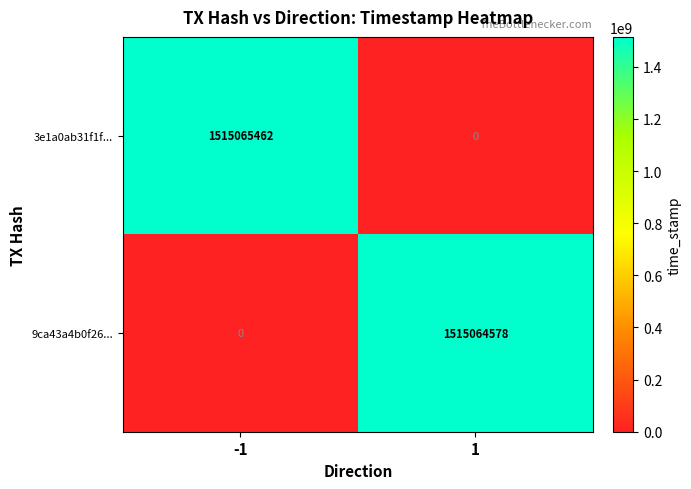

What is the maximum value for 9ca43a4b0f26...?

1515064578